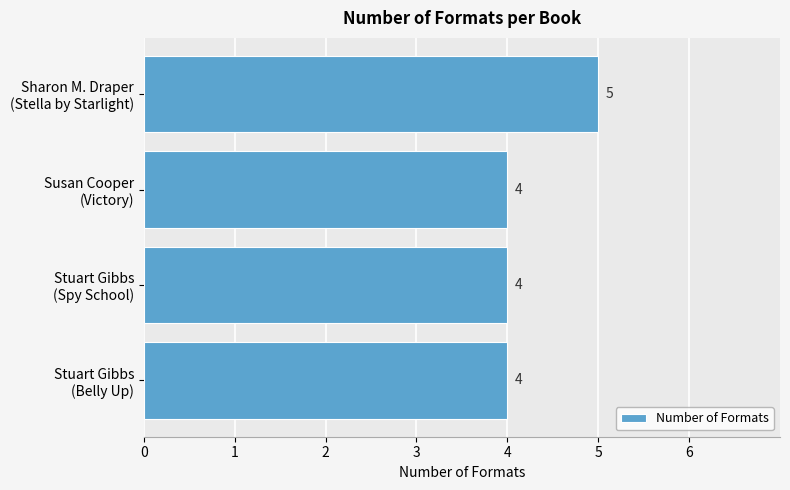

What is the maximum value shown in the chart?

5